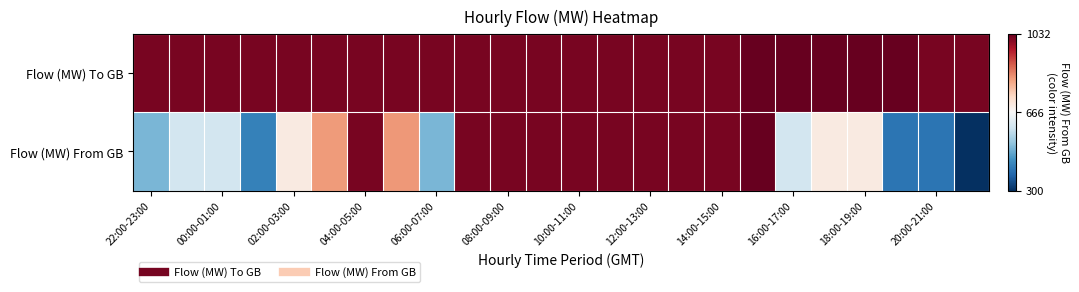

At which category is the sum across all series the highest?

17